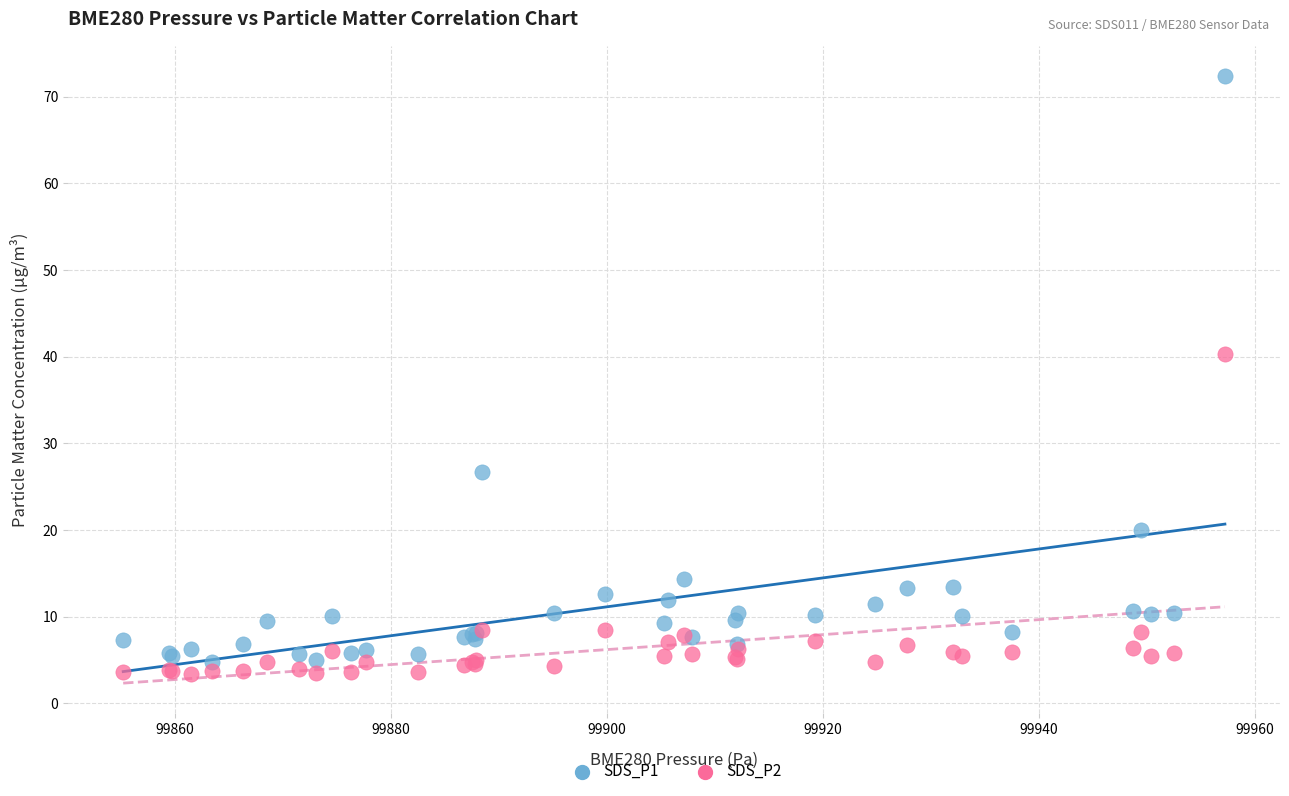

Which series reaches the maximum Y coordinate?

SDS_P1